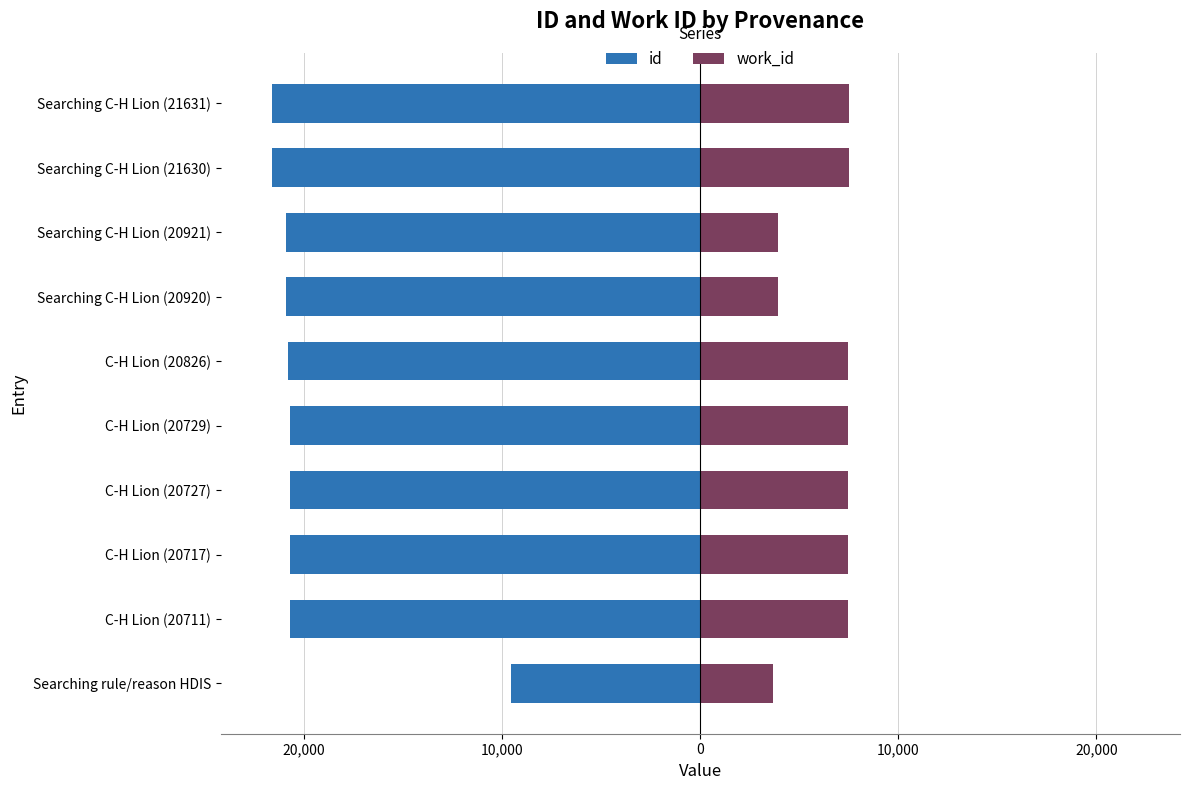

How many data points in work_id are above 7442?

3